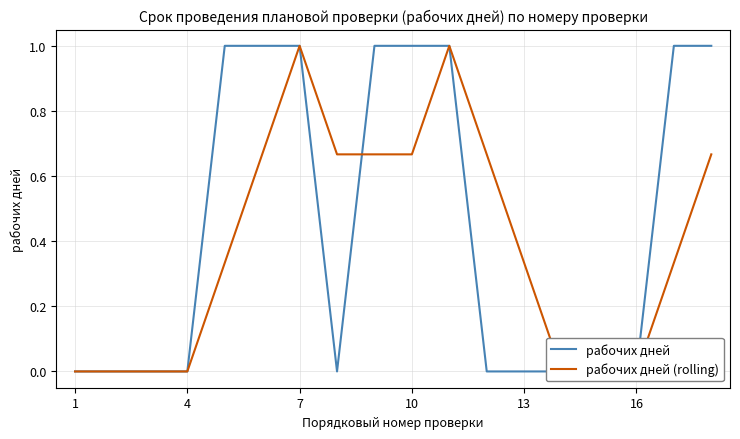

Does the chart have visible grid lines?

Yes